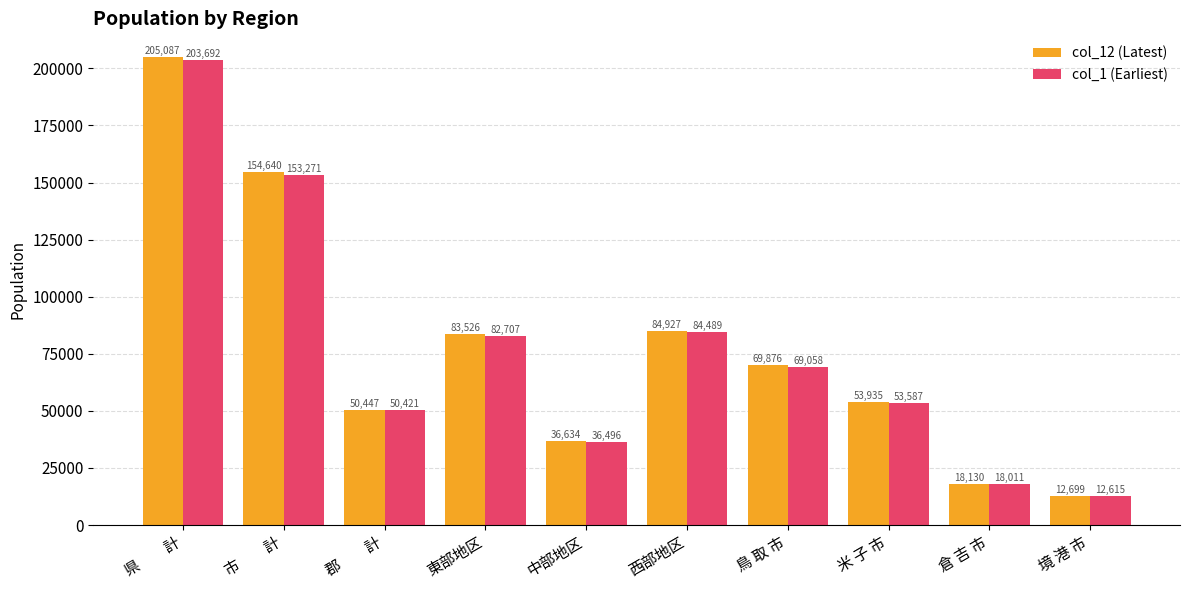

What is the difference between the second highest and minimum values in the col_12 (Latest) series?

141941